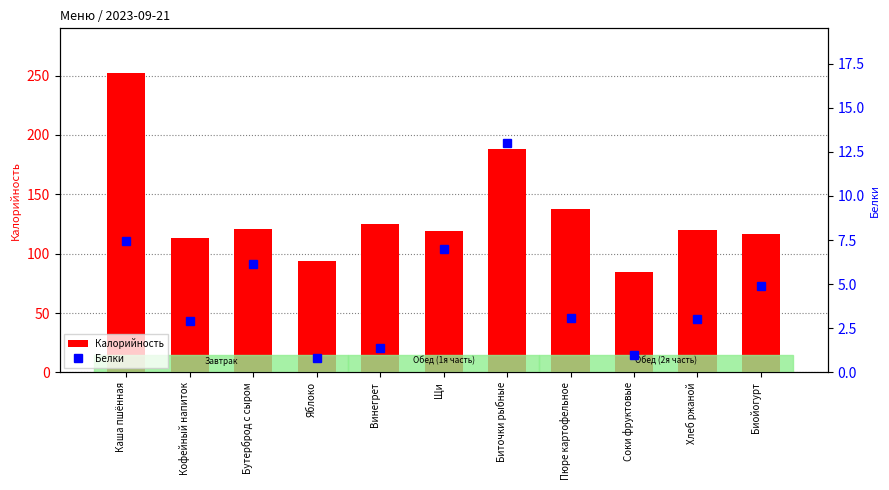

What is the label of the 11th bar from the left?

Биойогурт